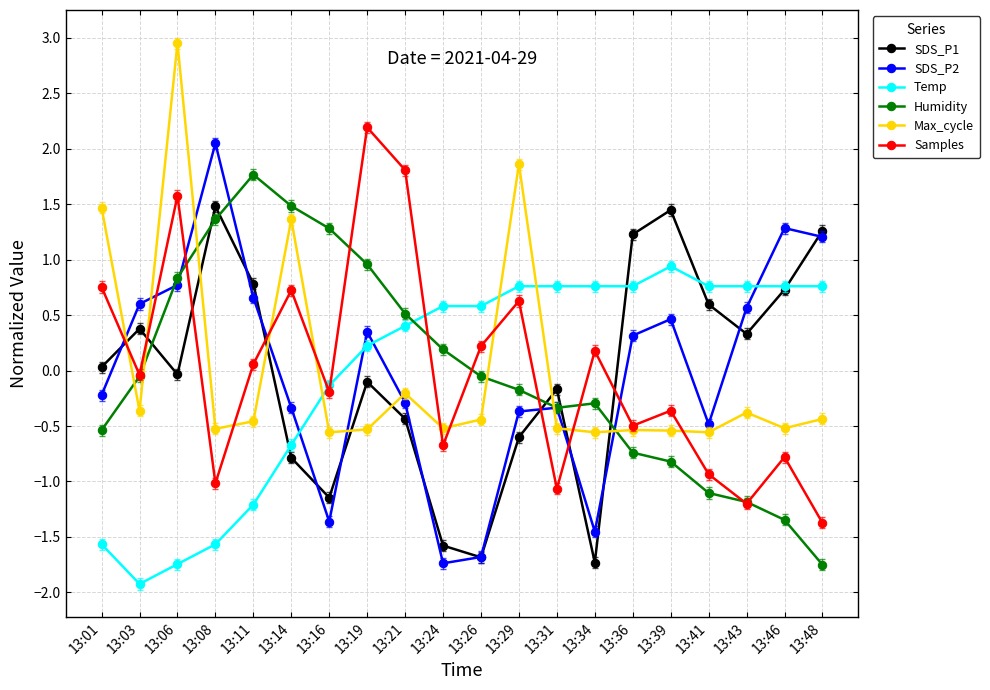

The value of SDS_P2 at 13:34 is -1.5. True or false?

True